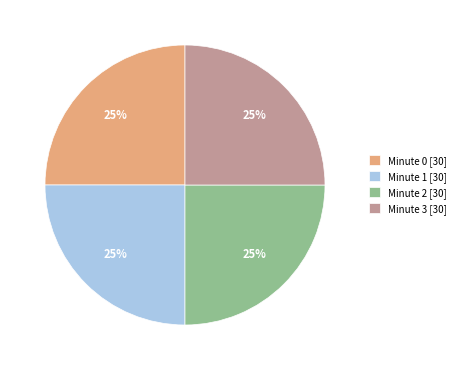

Approximately how many times larger is the value at Minute 0 [30] compared to Minute 3 [30]?

1.0